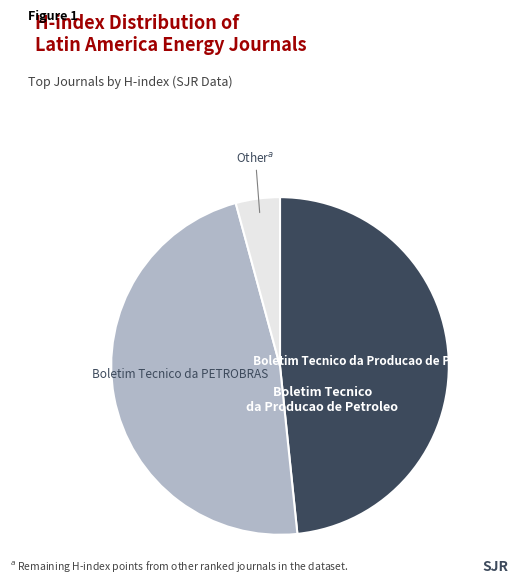

Is there any slice that represents more than half of the pie?

No